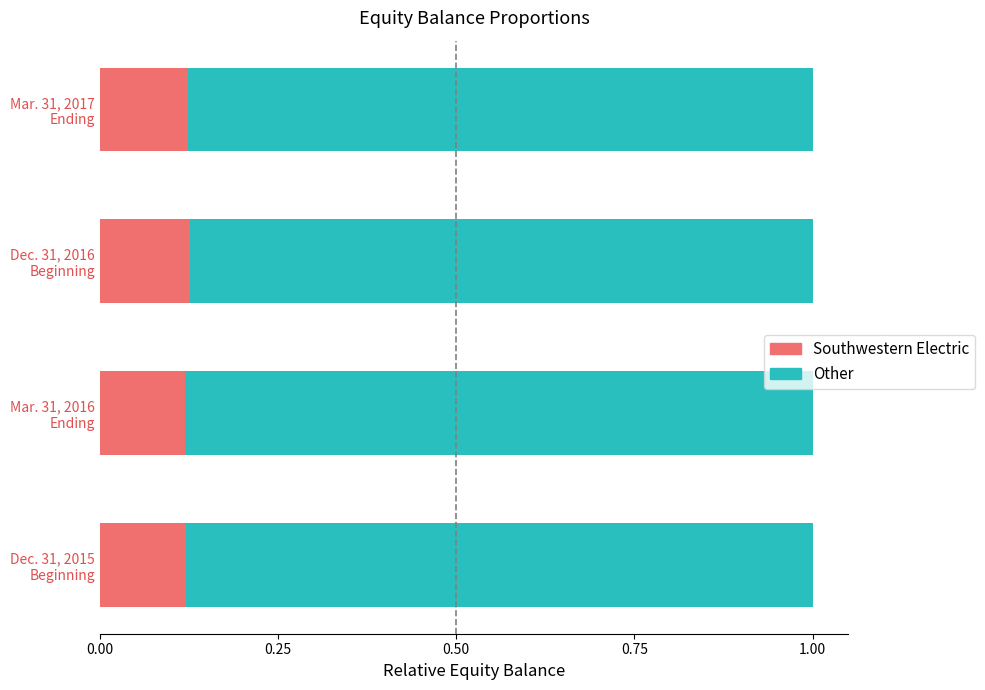

Reading left to right, transcribe all the data shown in this chart.

Southwestern Electric: 0.1	0.1	0.1	0.1
Other (Total - SWEPCO): 0.9	0.9	0.9	0.9